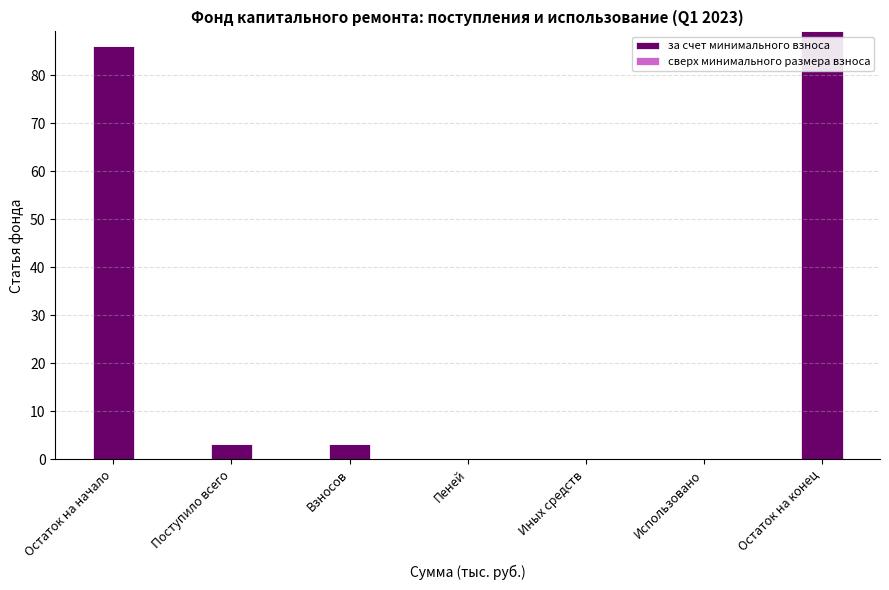

What is the change in value from Остаток на начало to Поступило всего?

-82.9